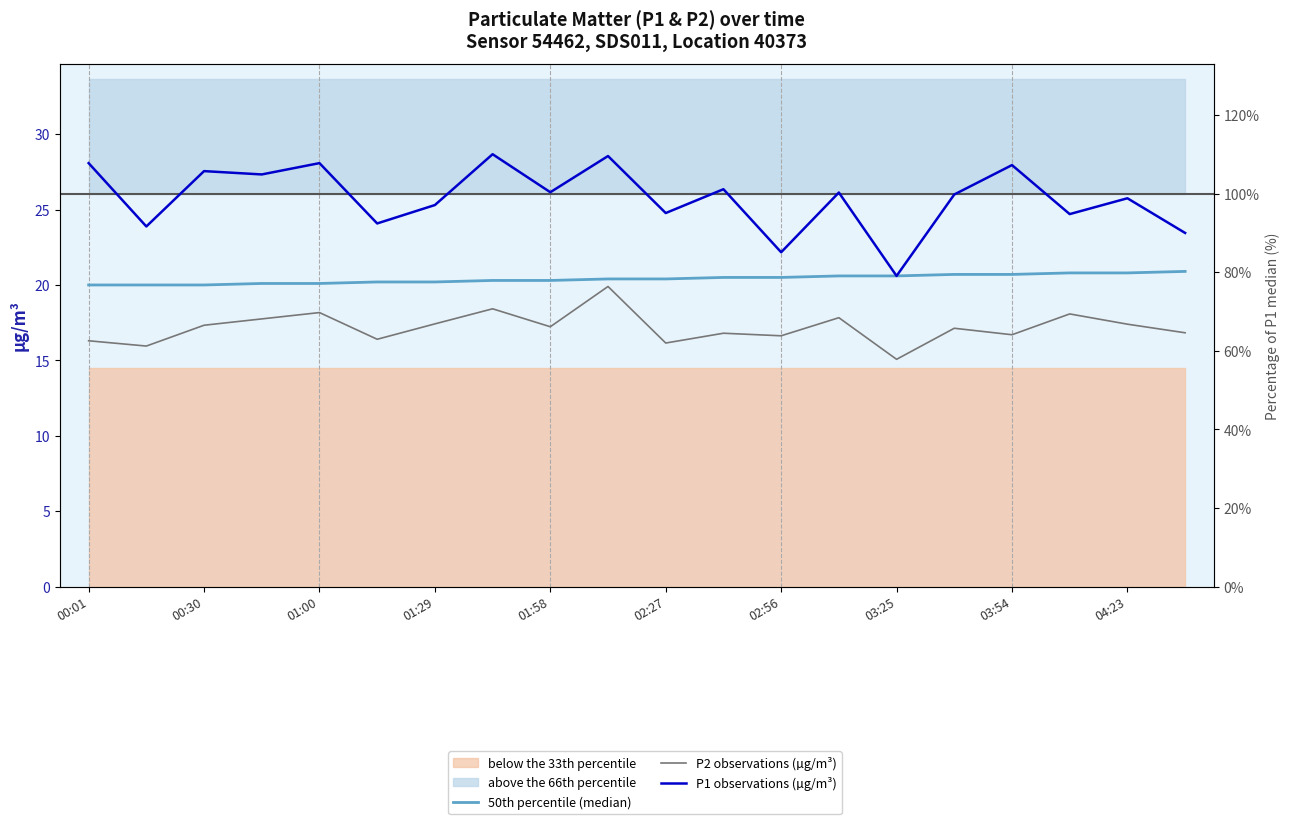

Is it true that 50th percentile (median) equals 20.8 at 04:23?

True